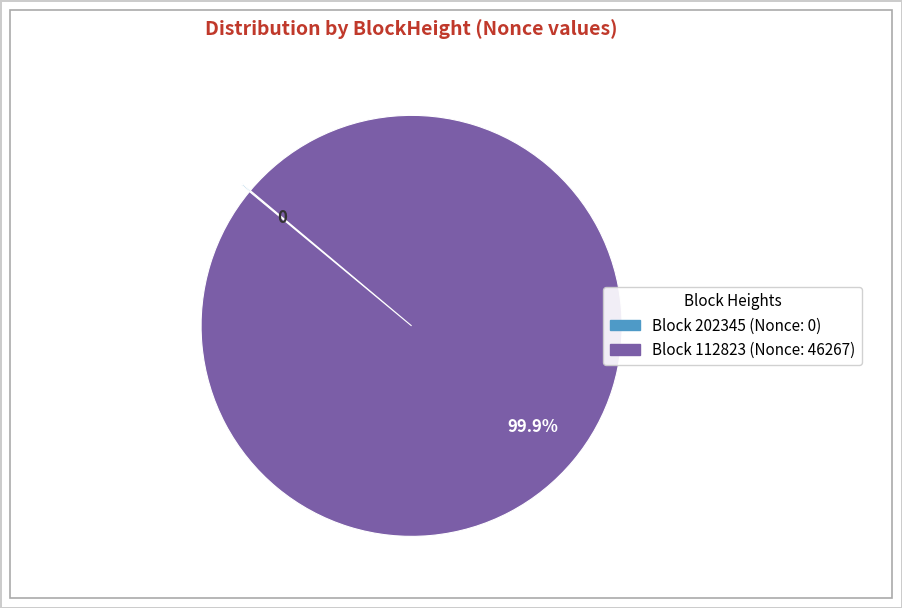

Is there a majority slice in this chart?

Yes